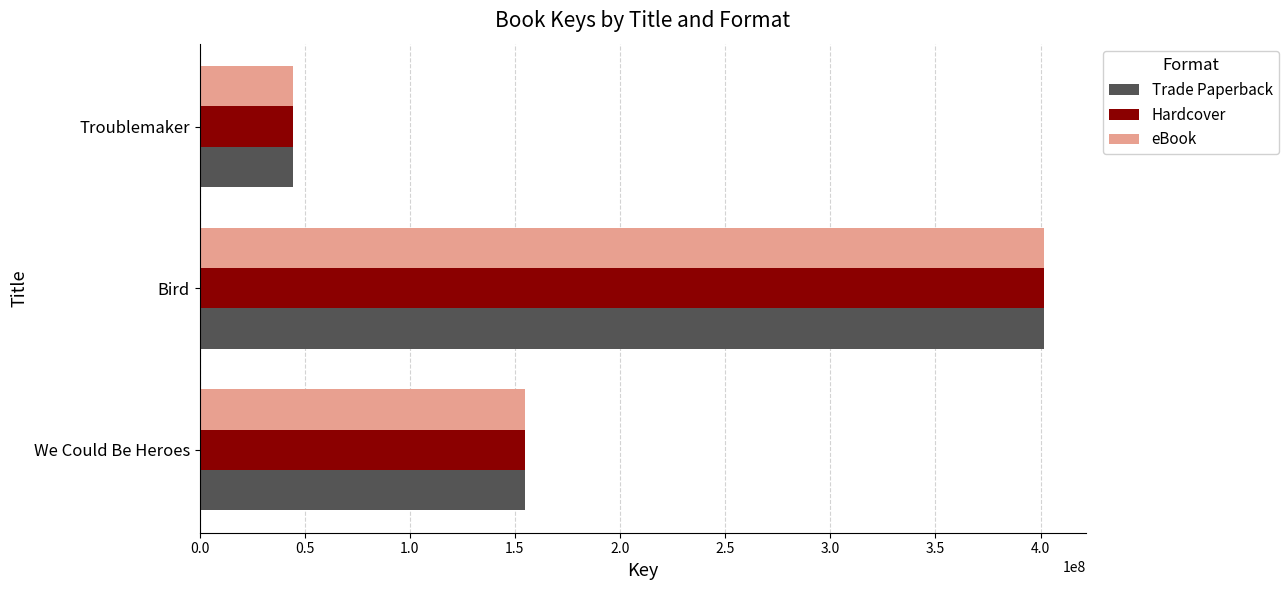

What is the difference between the maximum and minimum values in the Hardcover series?

357182974